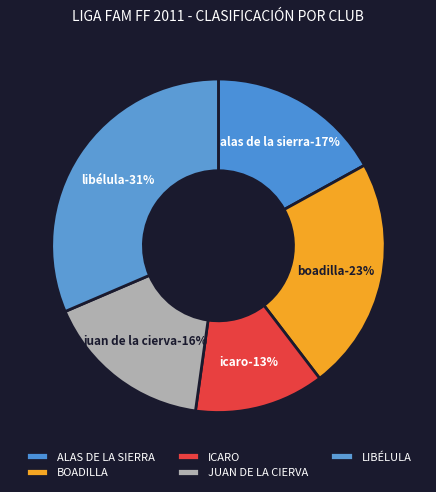

How many segments does this pie chart have?

5